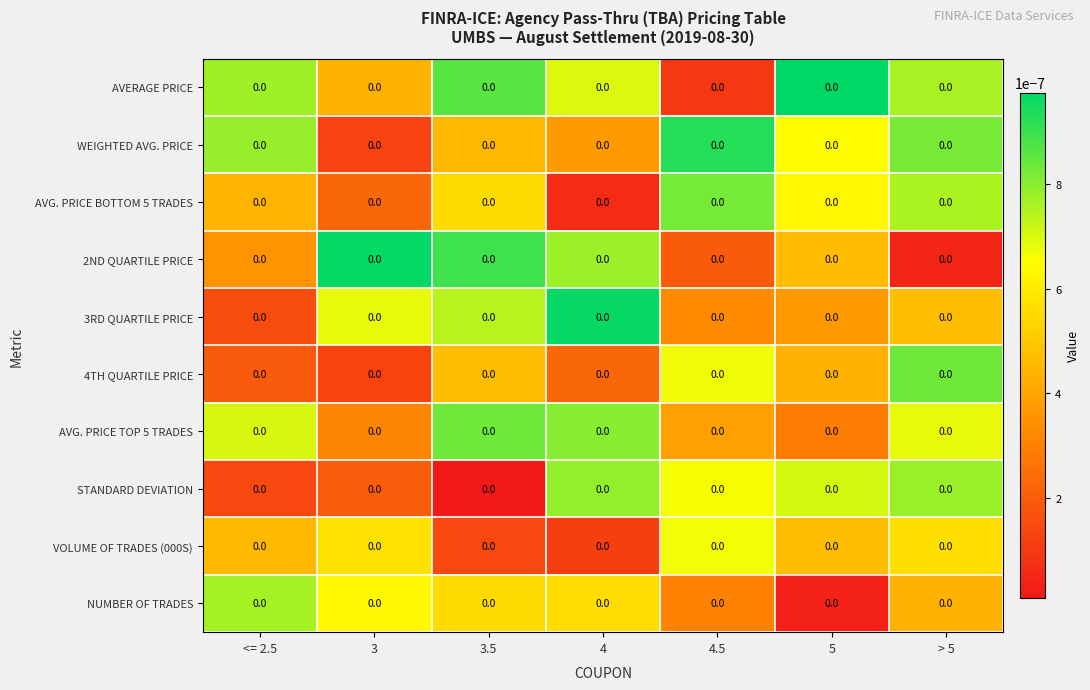

Which label corresponds to the smallest value in the chart?

3.5